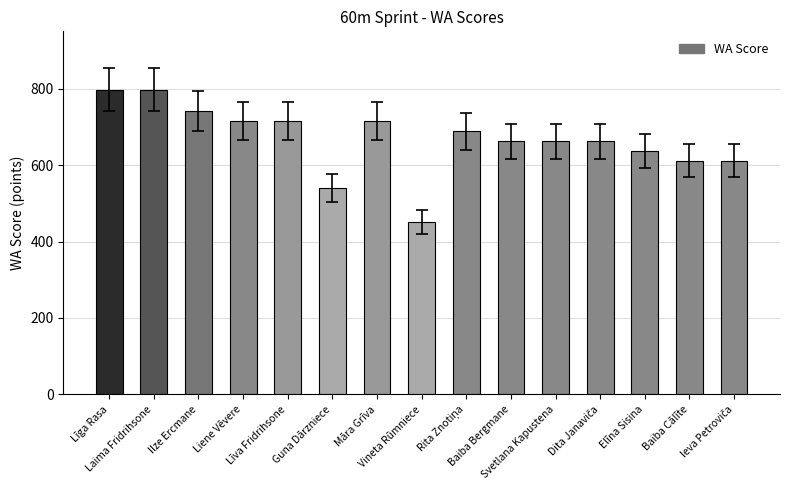

What is the difference between the maximum and minimum values?

346